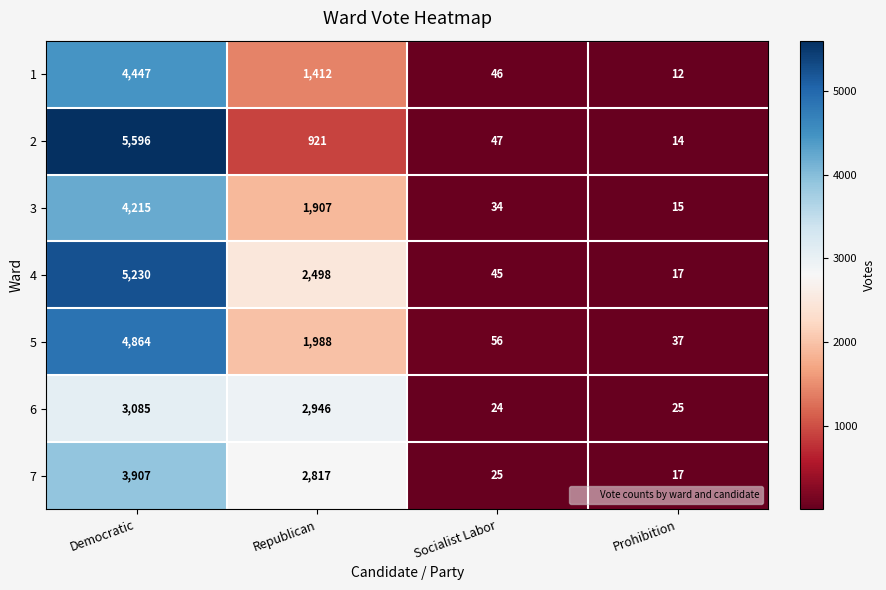

At which category is the sum across all series the highest?

Democratic